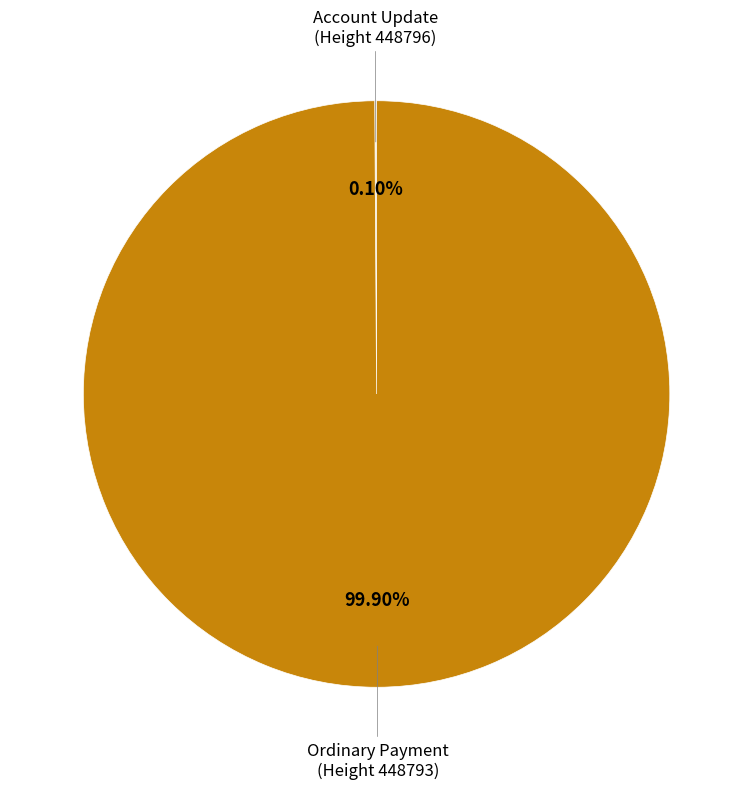

Does any single category account for the majority?

Yes